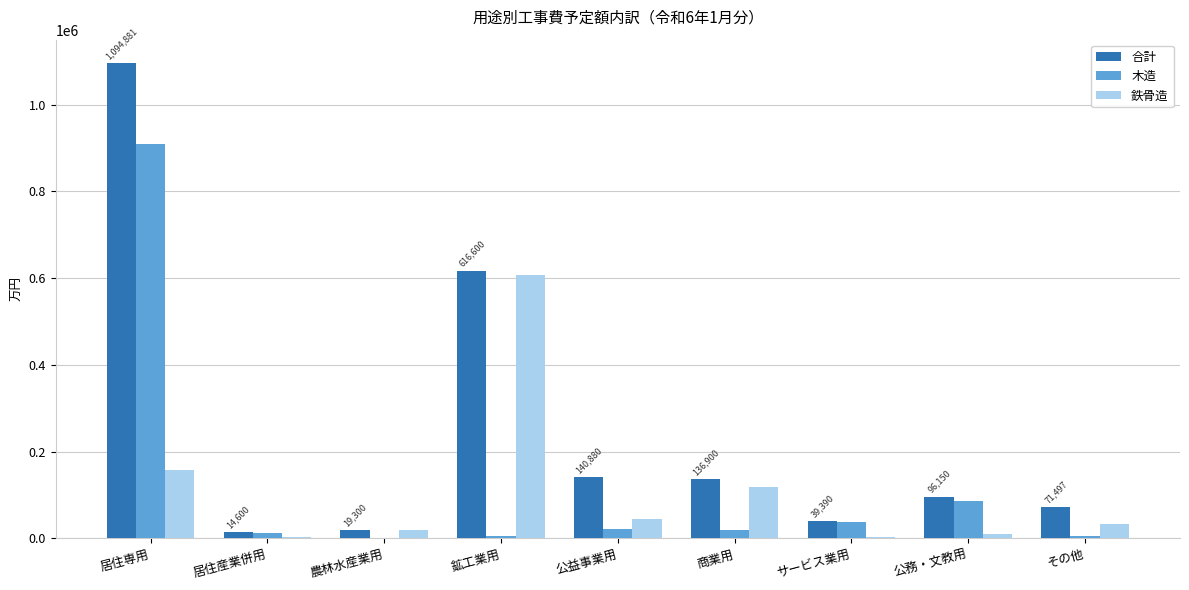

What is the maximum value shown in the chart?

1094881